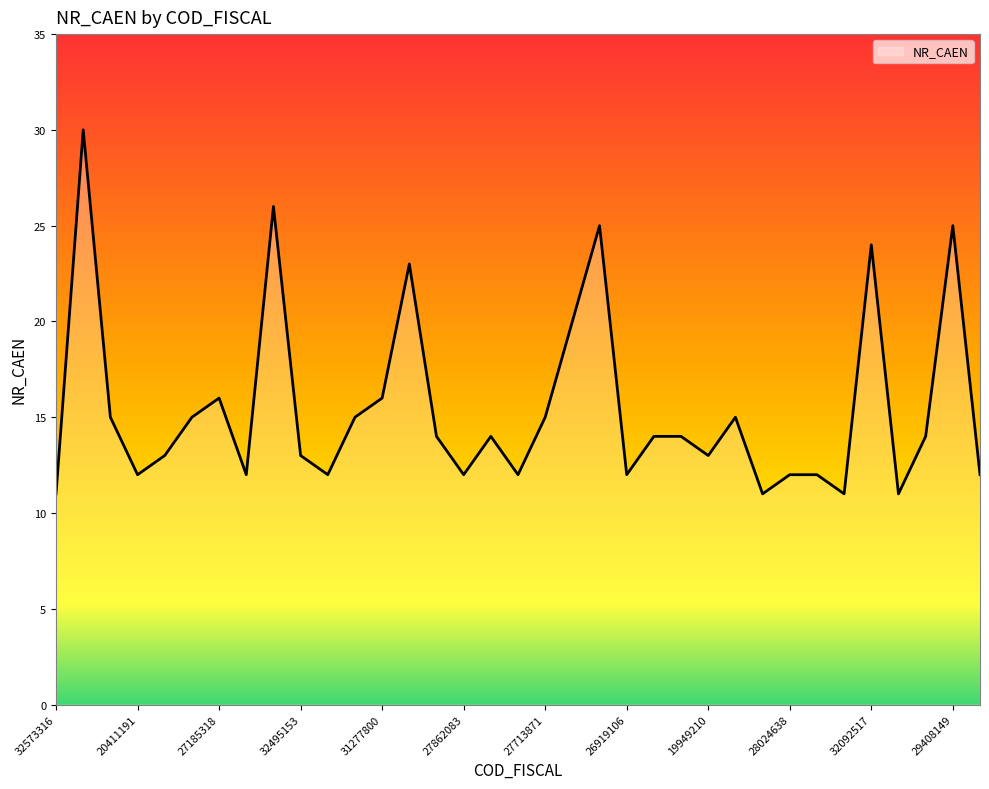

Reading left to right, extract all data points from this chart.

11	30	15	12	13	15	16	12	26	13	12	15	16	23	14	12	14	12	15	20	25	12	14	14	13	15	11	12	12	11	24	11	14	25	12